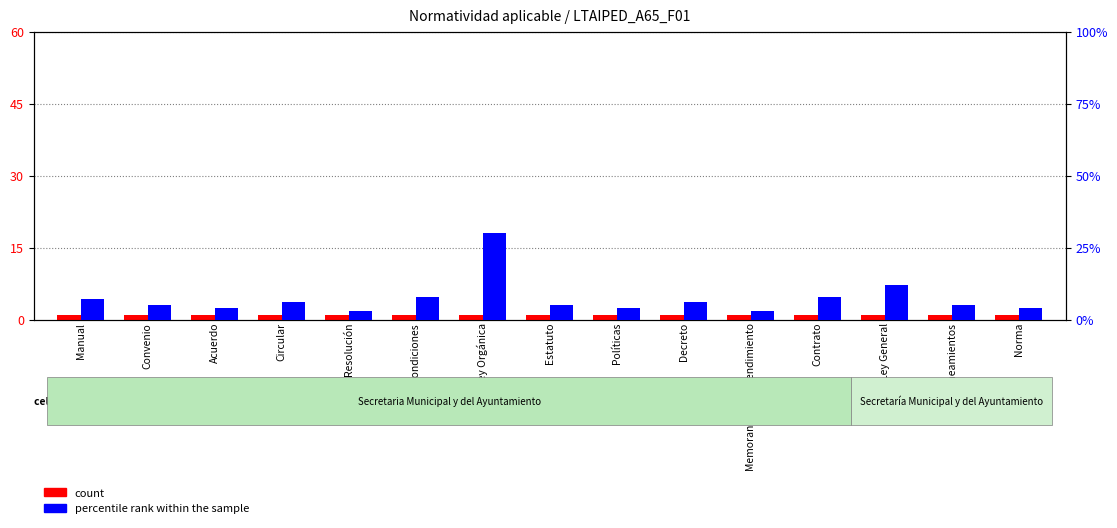

What is the label of the 3rd bar from the left?

Acuerdo